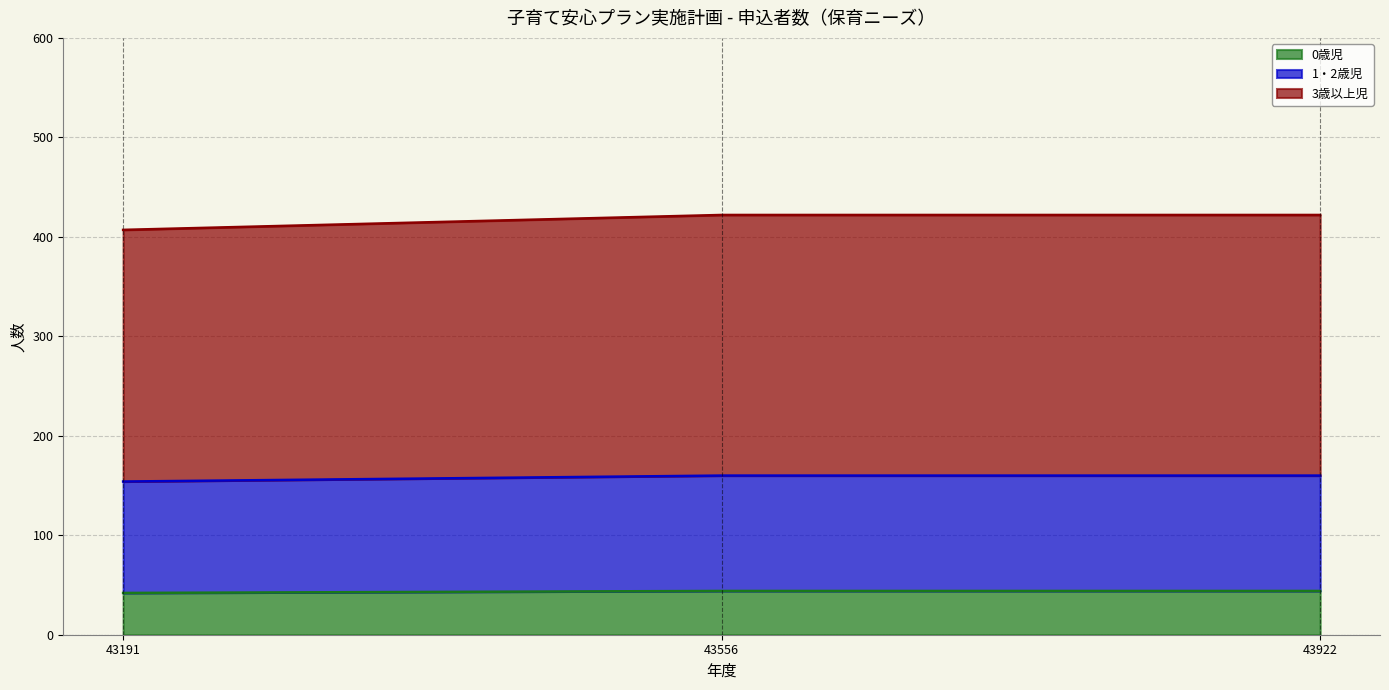

At which category does the chart reach its peak across all series?

43556